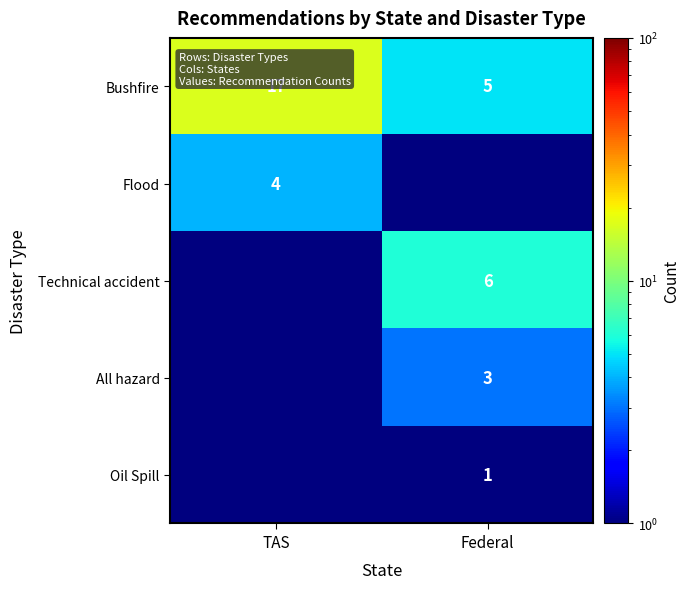

Between TAS and Federal, which is larger?

TAS